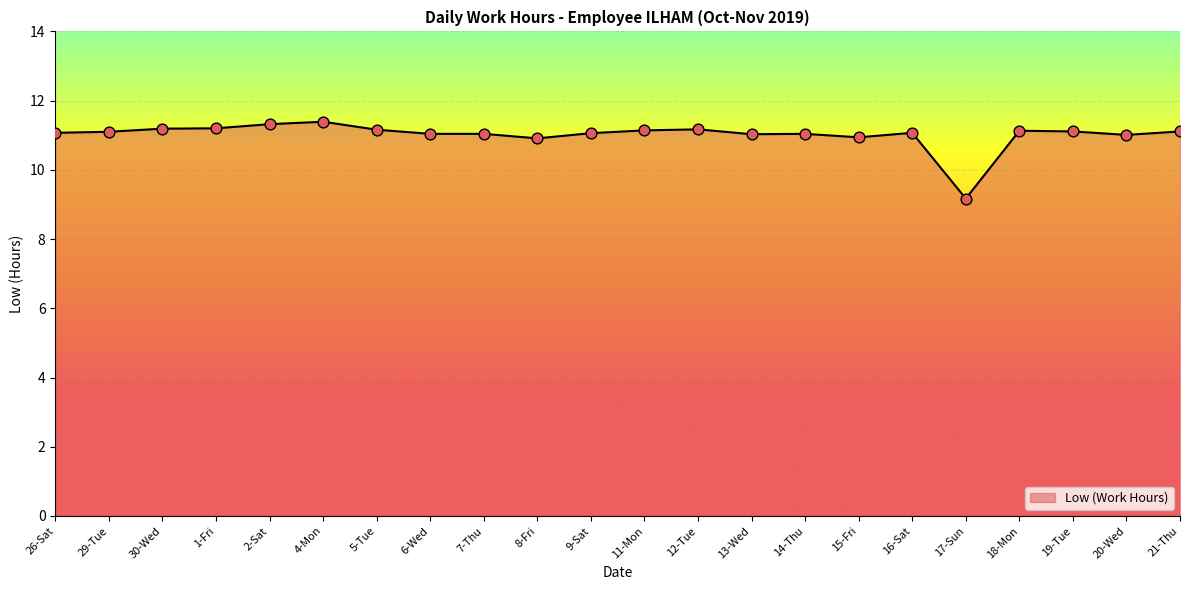

Which has a higher value, 4-Mon or 19-Tue?

4-Mon